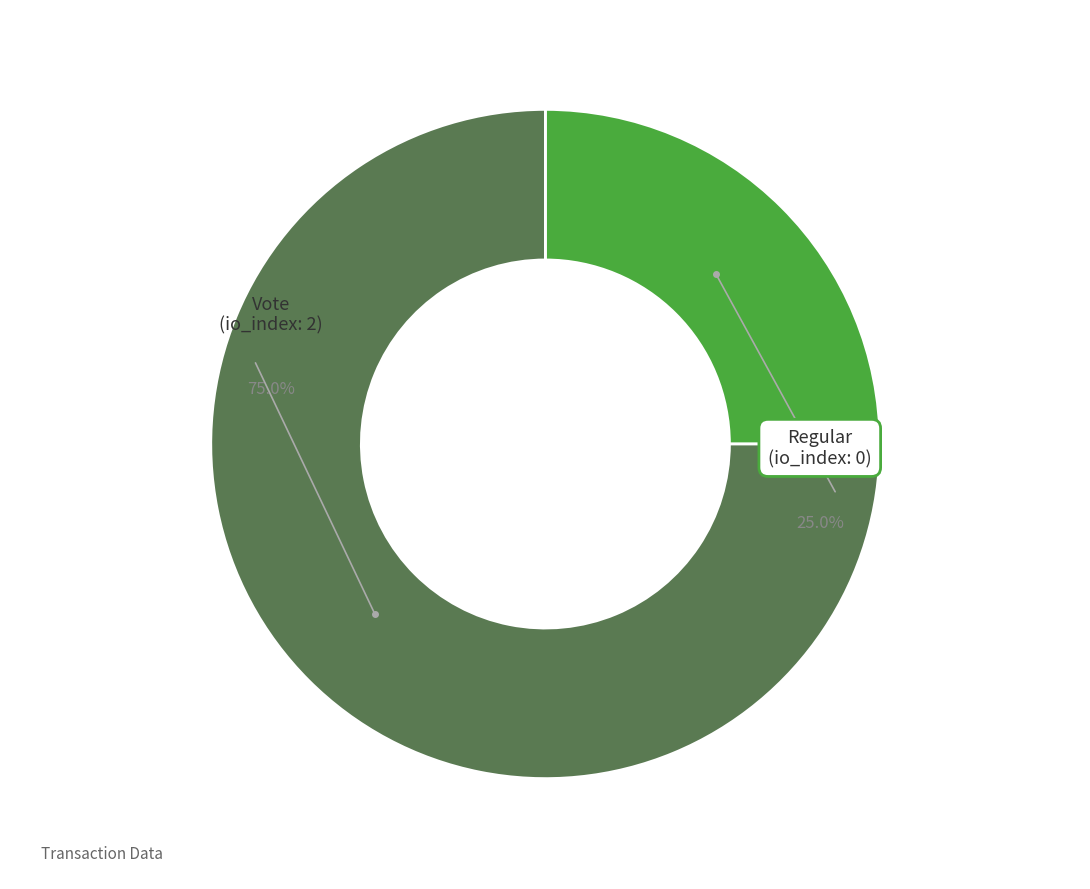

Which has a higher value, Vote (tx_index 2) or Regular (tx_index 0)?

Vote (tx_index 2)